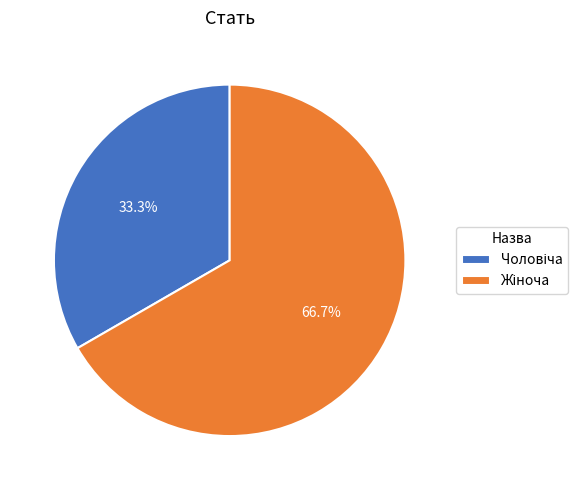

Is there any slice that represents more than half of the pie?

Yes